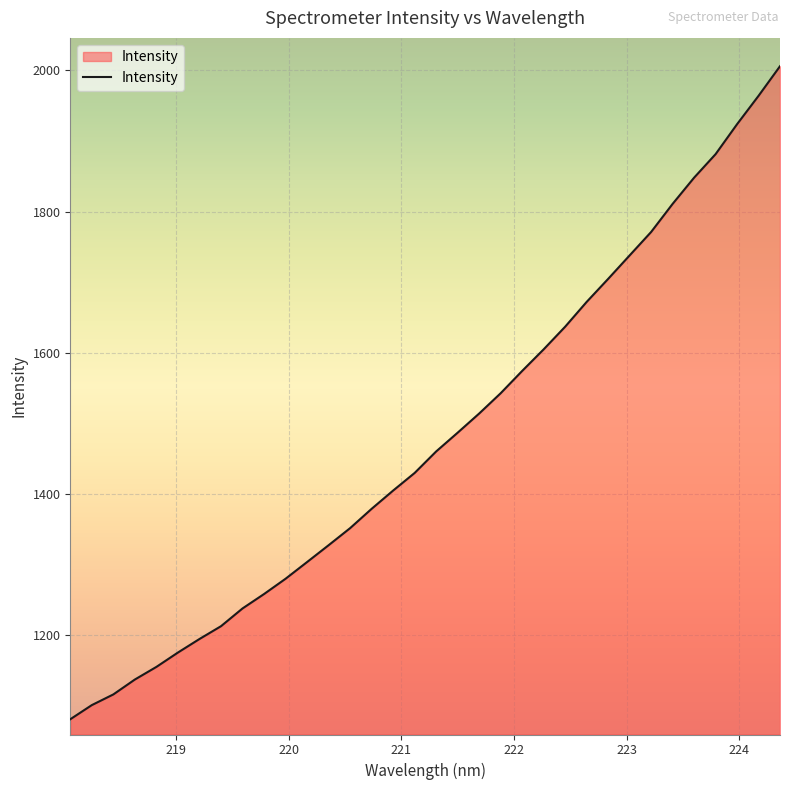

What is the minimum value shown in the chart?

1080.9